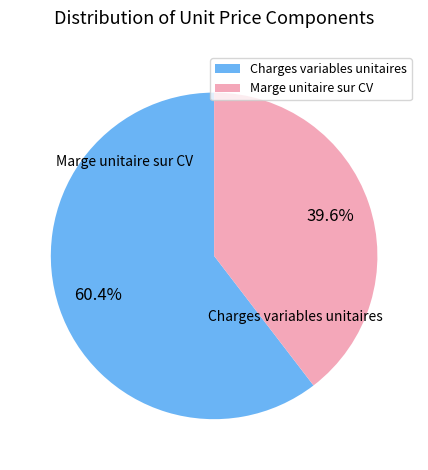

Is the sum of Marge unitaire sur CV and Charges variables unitaires greater than half?

Yes